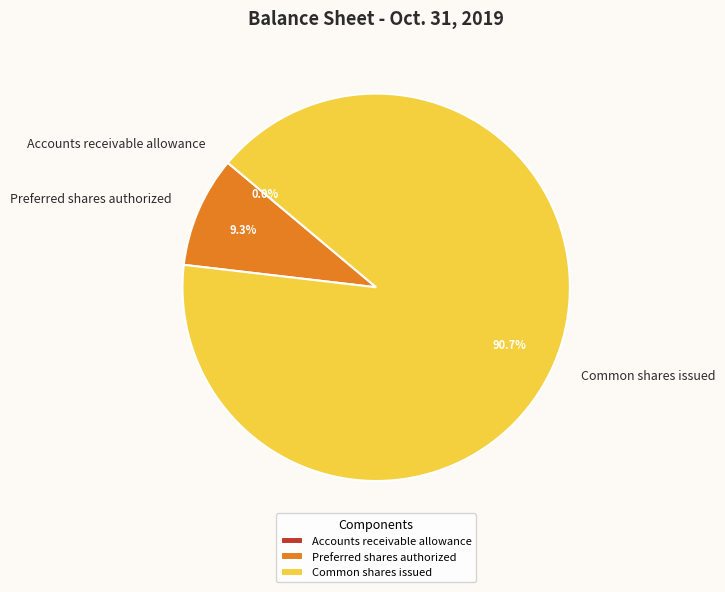

True or false: Preferred shares authorized accounts for 9% of the total.

True